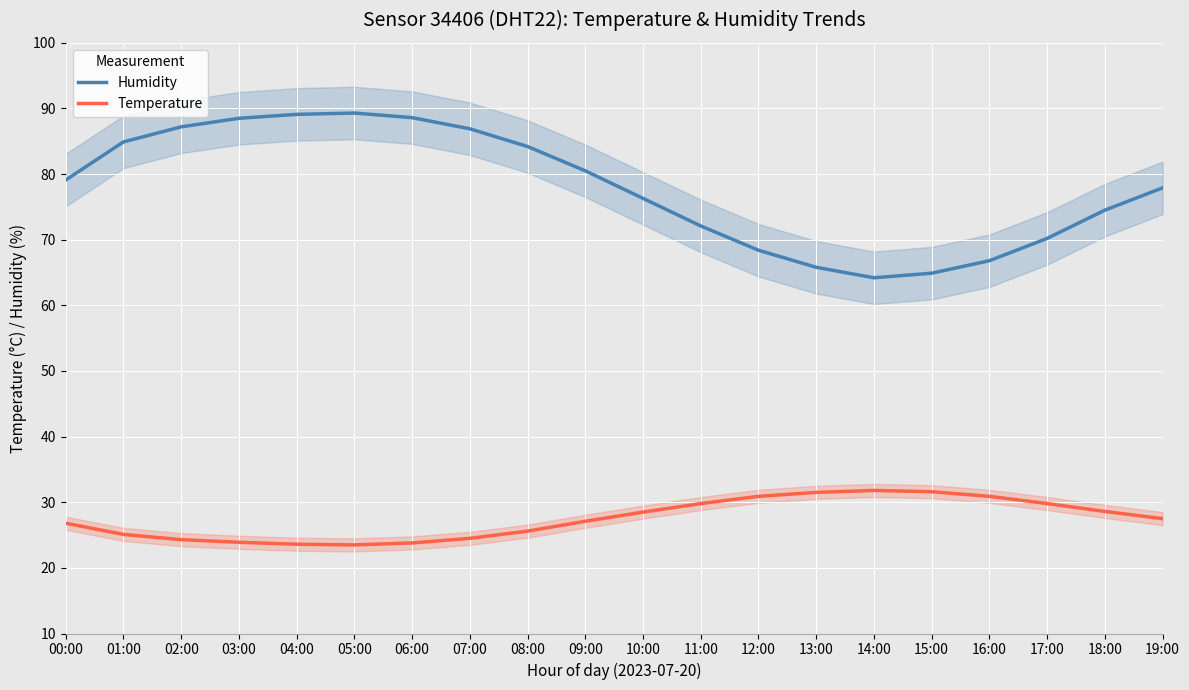

Which series has the largest total across all categories?

Humidity